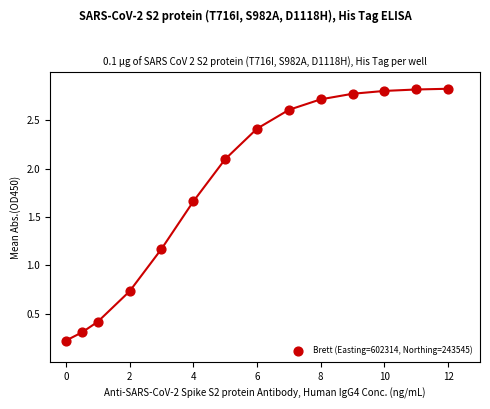

What Y value in the scatter plot is closest to 1?

1.2